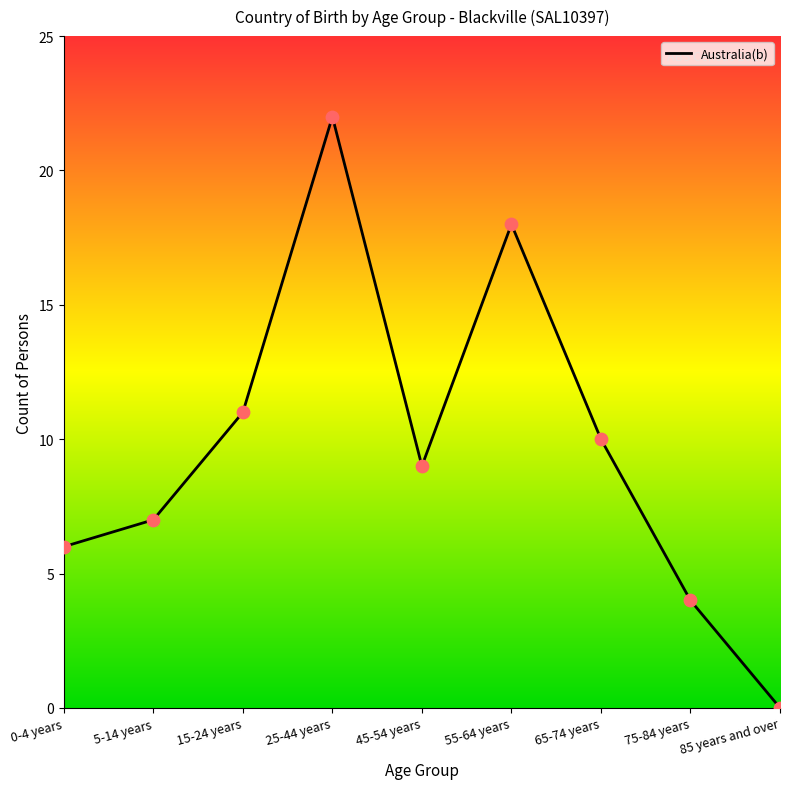

Approximately how many times larger is the value at 25-44 years compared to 65-74 years?

2.2